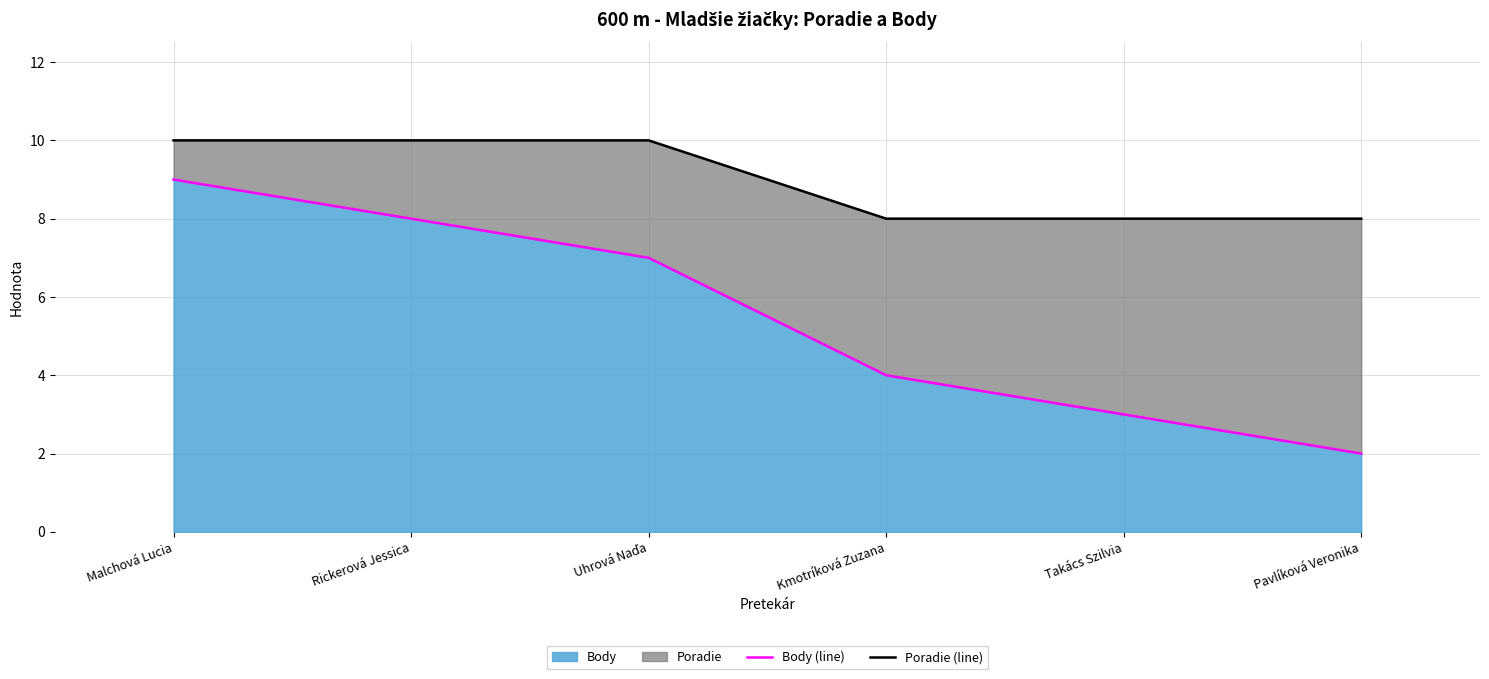

What is the label of the 5th point from the left?

Takács Szilvia